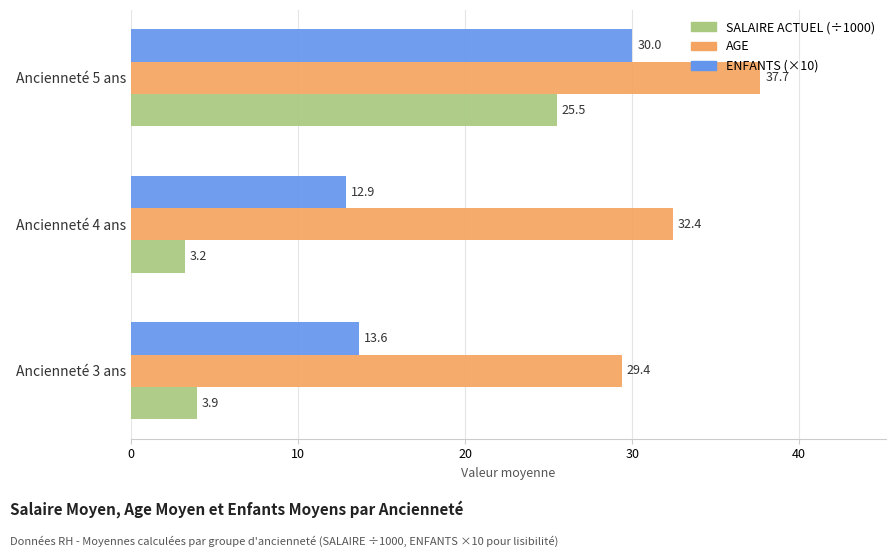

Which label corresponds to the largest value in the chart?

Ancienneté 5 ans